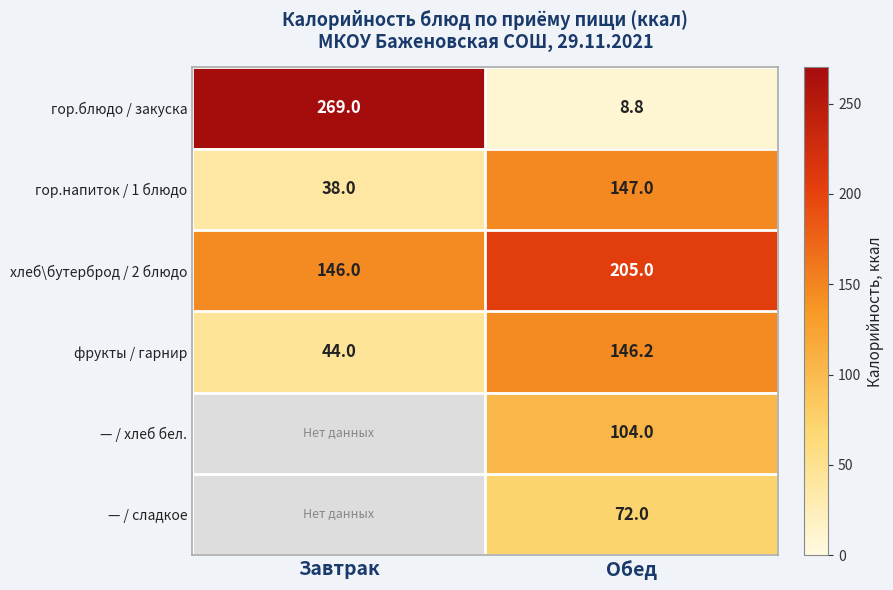

What is the difference between the maximum and minimum values in the гор.напиток / 1 блюдо series?

109.0